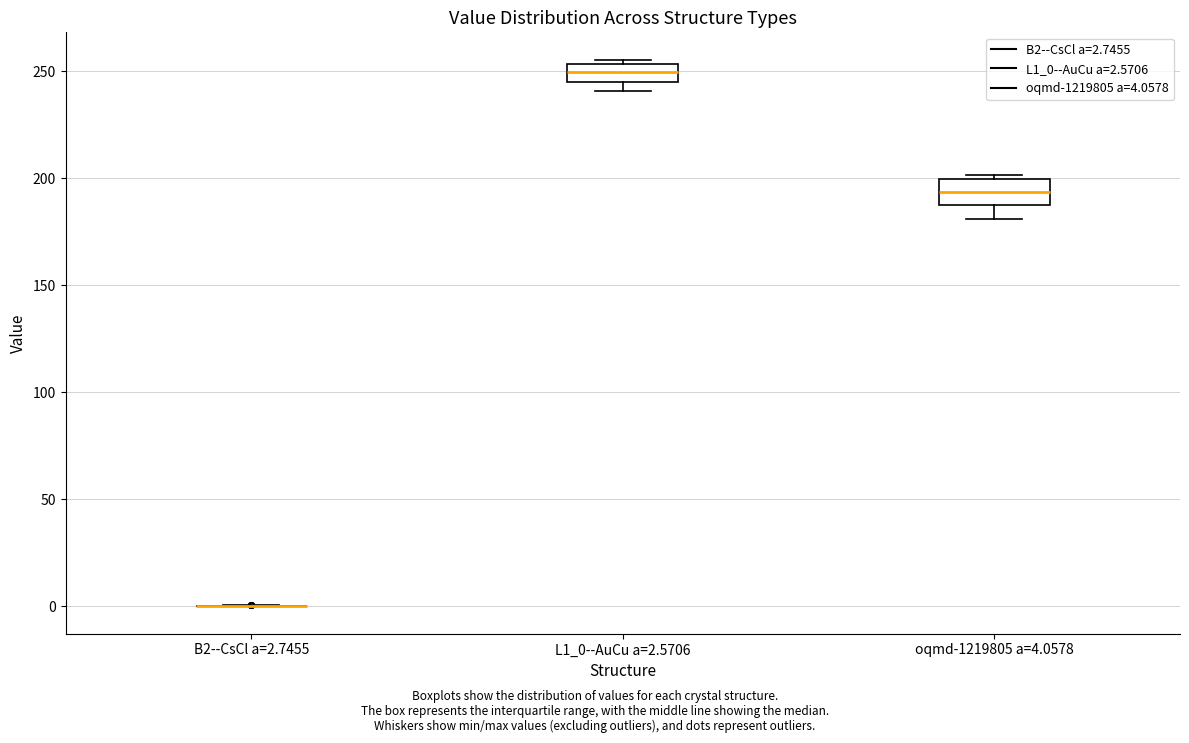

Where does the median line of the box for L1_0--AuCu a=2.5706 sit on the y-axis? The values are not printed on the chart, so give them approximately, as read against the axis.

250